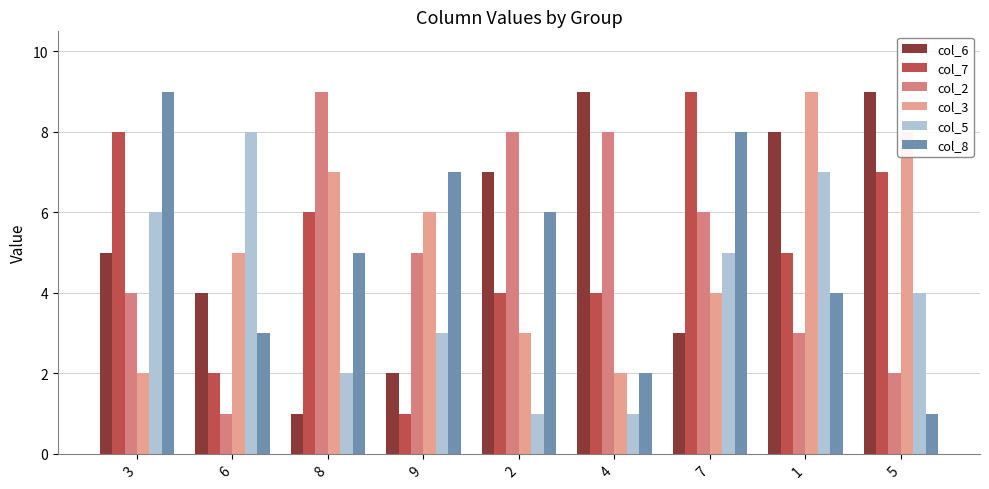

At which category is the sum across all series the highest?

1